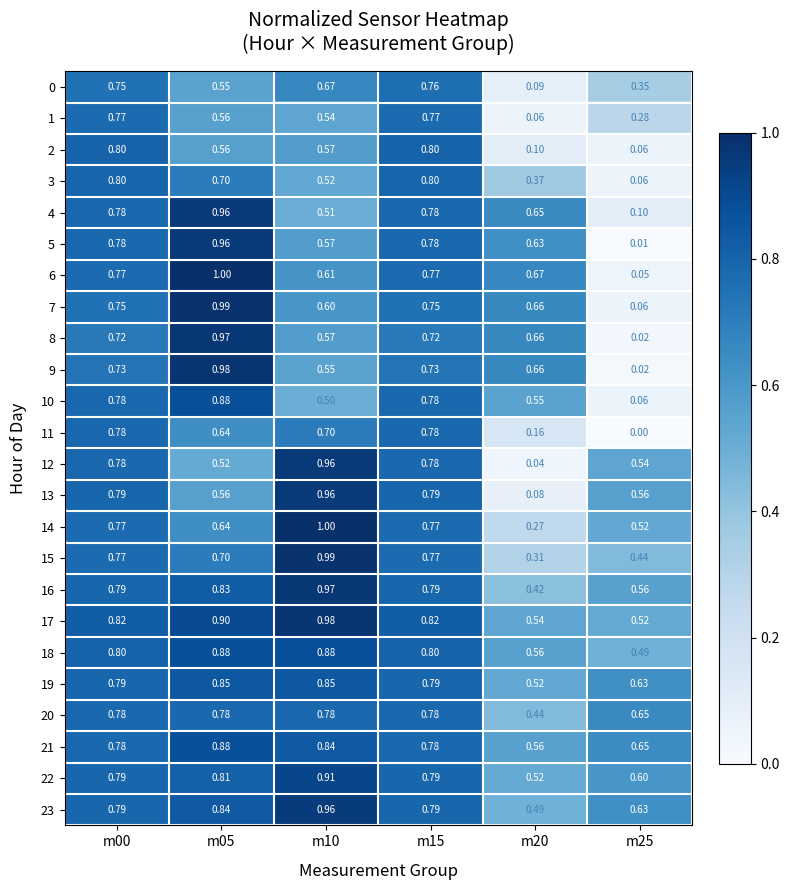

Is the value of 13 at m15 greater than the value of 20 at m20?

Yes